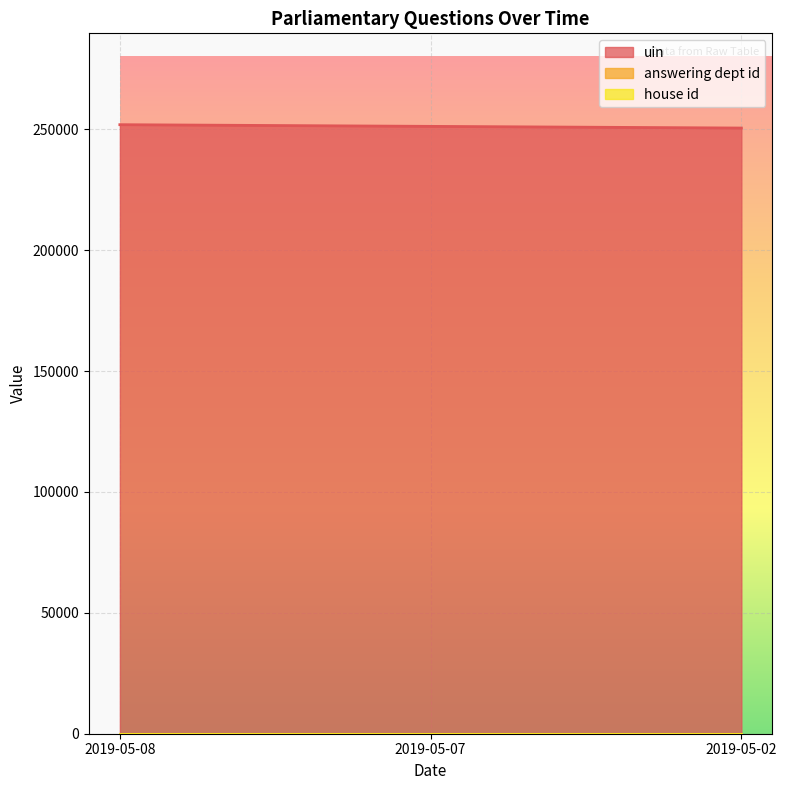

How many lines are shown in the chart?

3